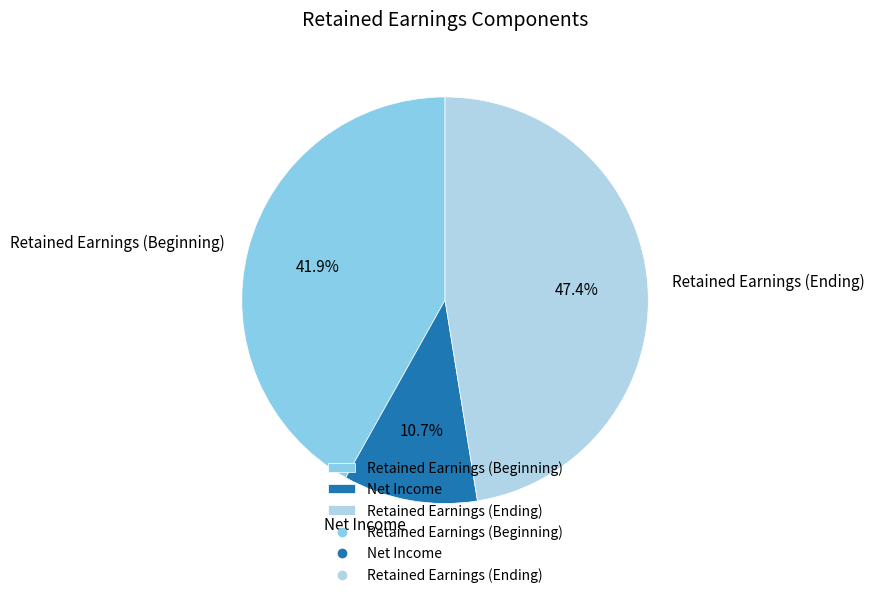

Which category has the smallest portion of the pie?

Net Income